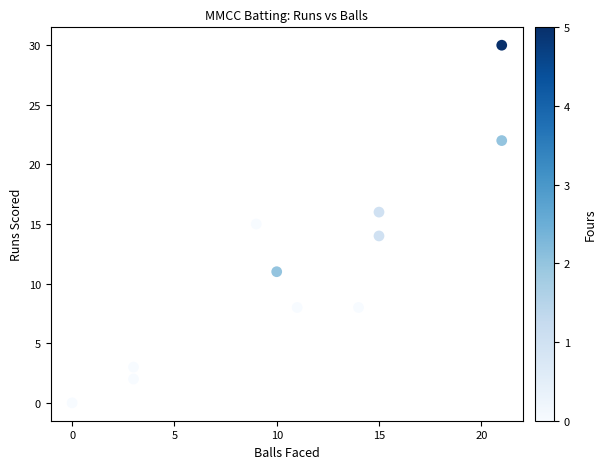

What is the range of X values (max minus min)?

21